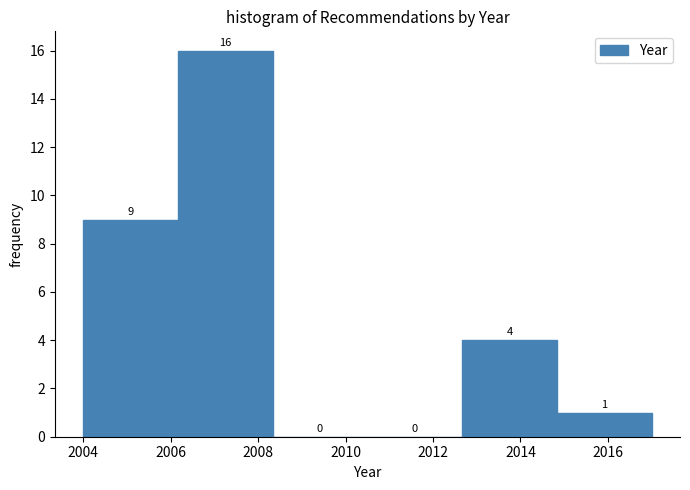

What is the height of the bar covering 2006.2 to 2008.4 on the x-axis? The bar edges are not printed on the chart, so give them approximately, as read against the axis.

16